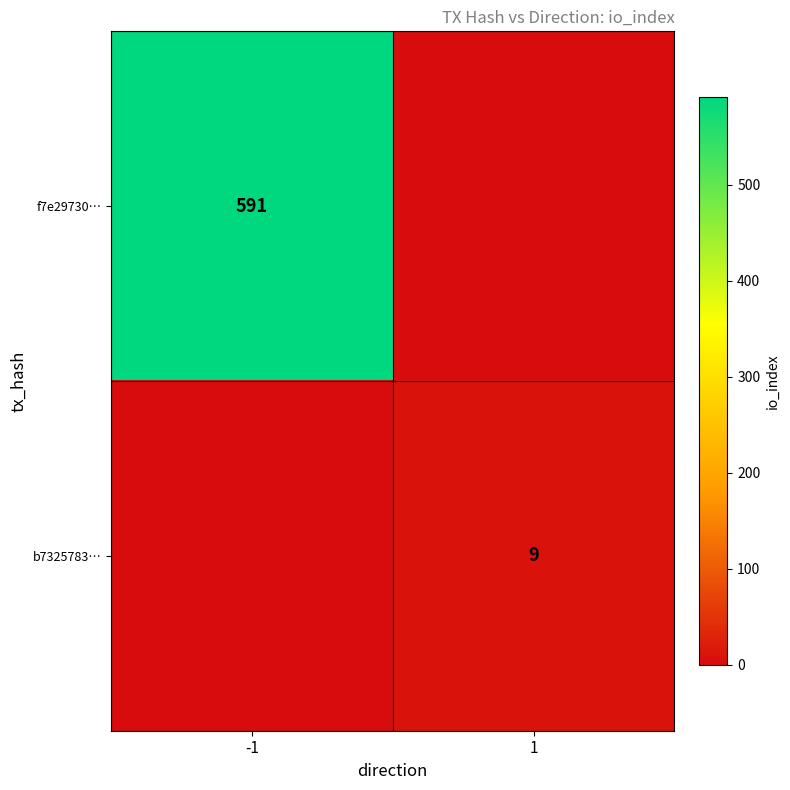

The value of f7e29730… at -1 is 591. True or false?

True